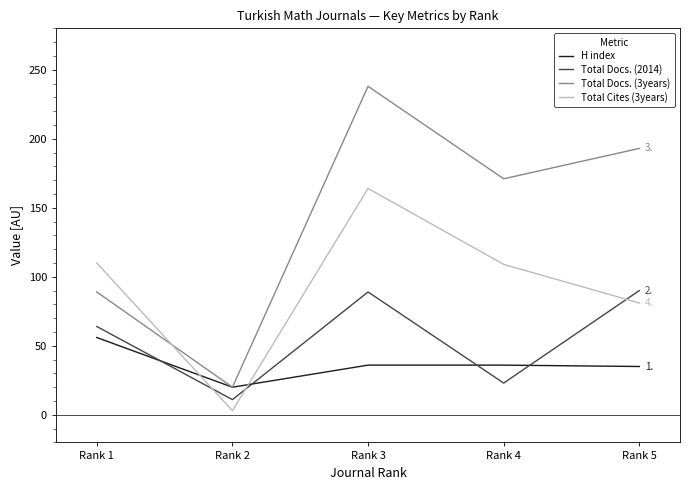

At which category does H index reach its first local valley?

Rank 2